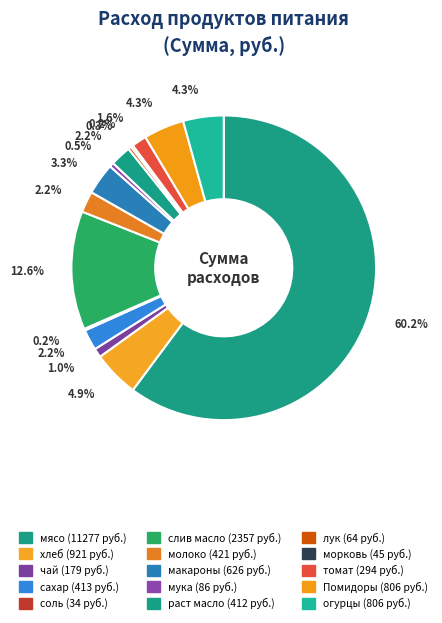

Approximately how many times larger is the value at молоко compared to раст масло?

1.0